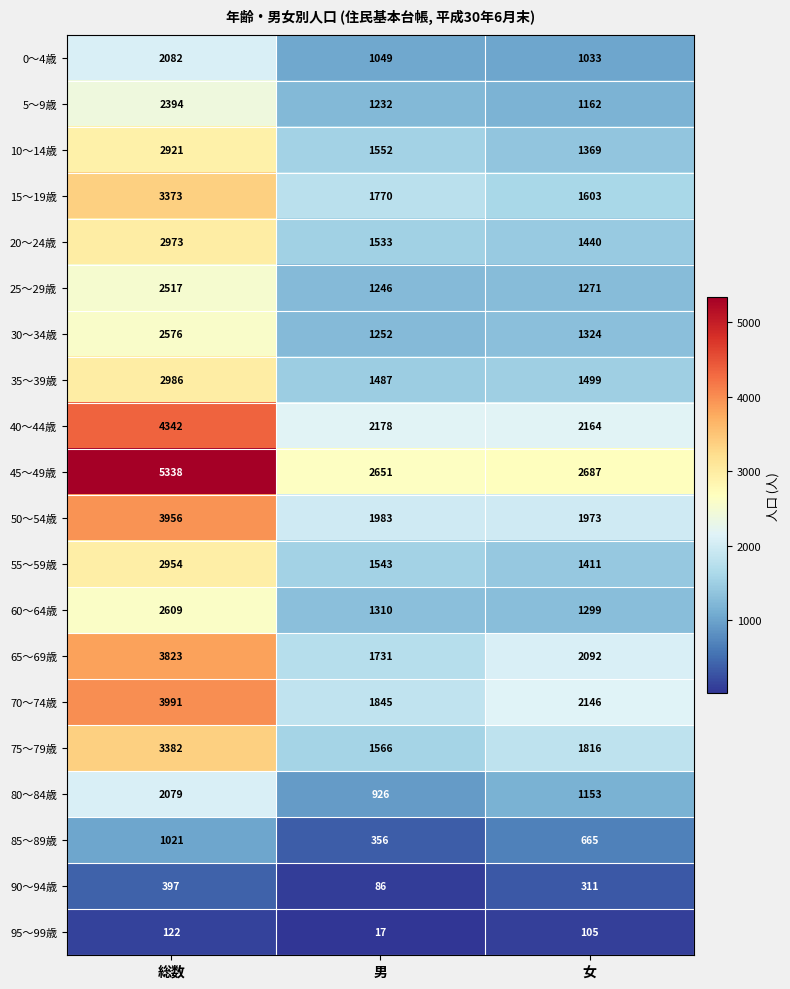

List the series in order of their peak value, highest first.

45～49歳, 40～44歳, 70～74歳, 50～54歳, 65～69歳, 75～79歳, 15～19歳, 35～39歳, 20～24歳, 55～59歳, 10～14歳, 60～64歳, 30～34歳, 25～29歳, 5～9歳, 0～4歳, 80～84歳, 85～89歳, 90～94歳, 95～99歳